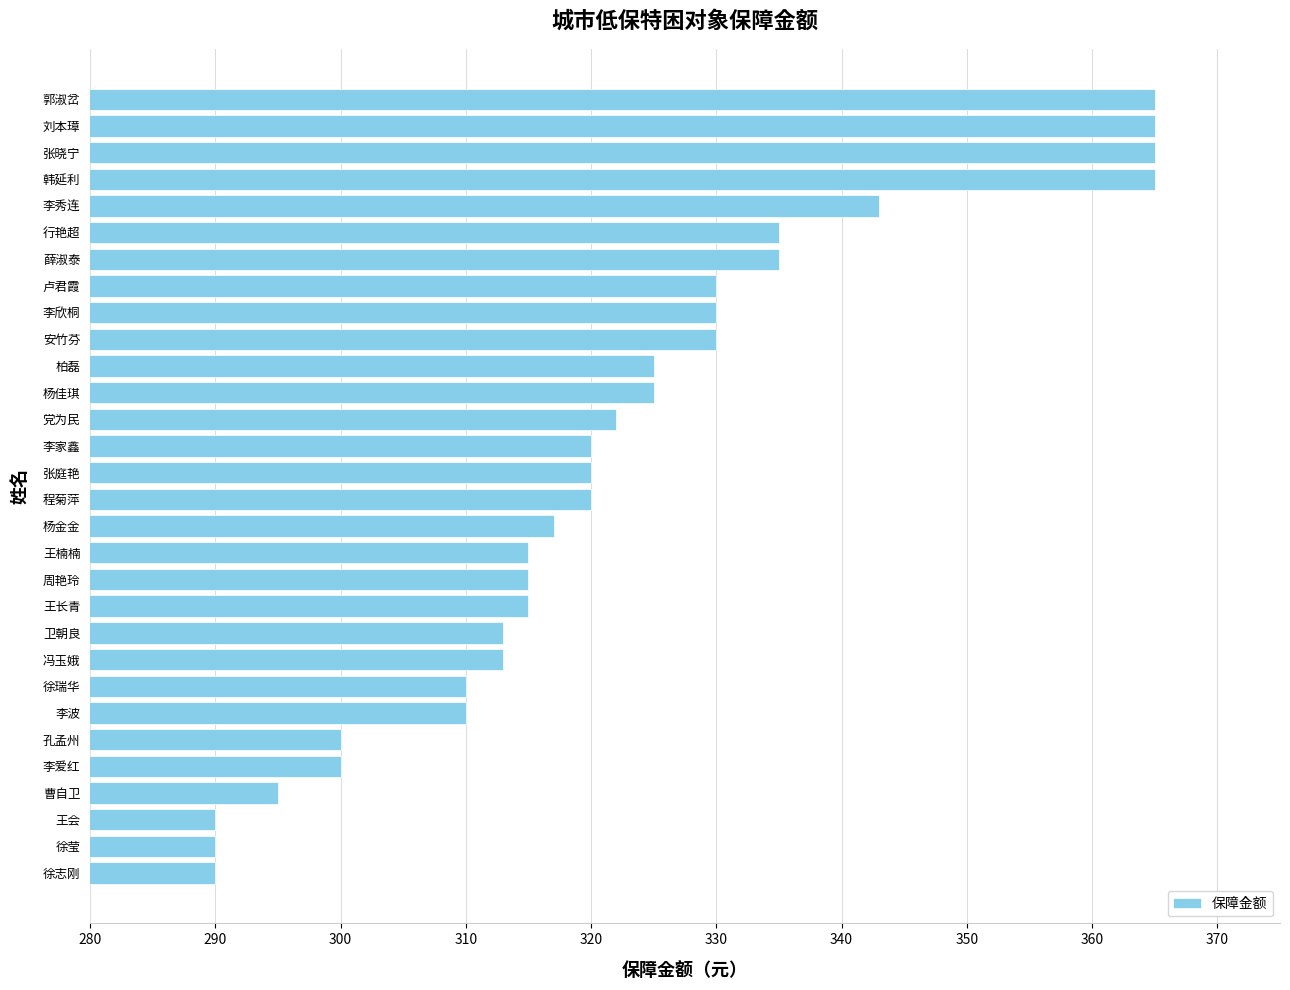

Approximately how many times larger is the value at 程菊萍 compared to 周艳玲?

1.0